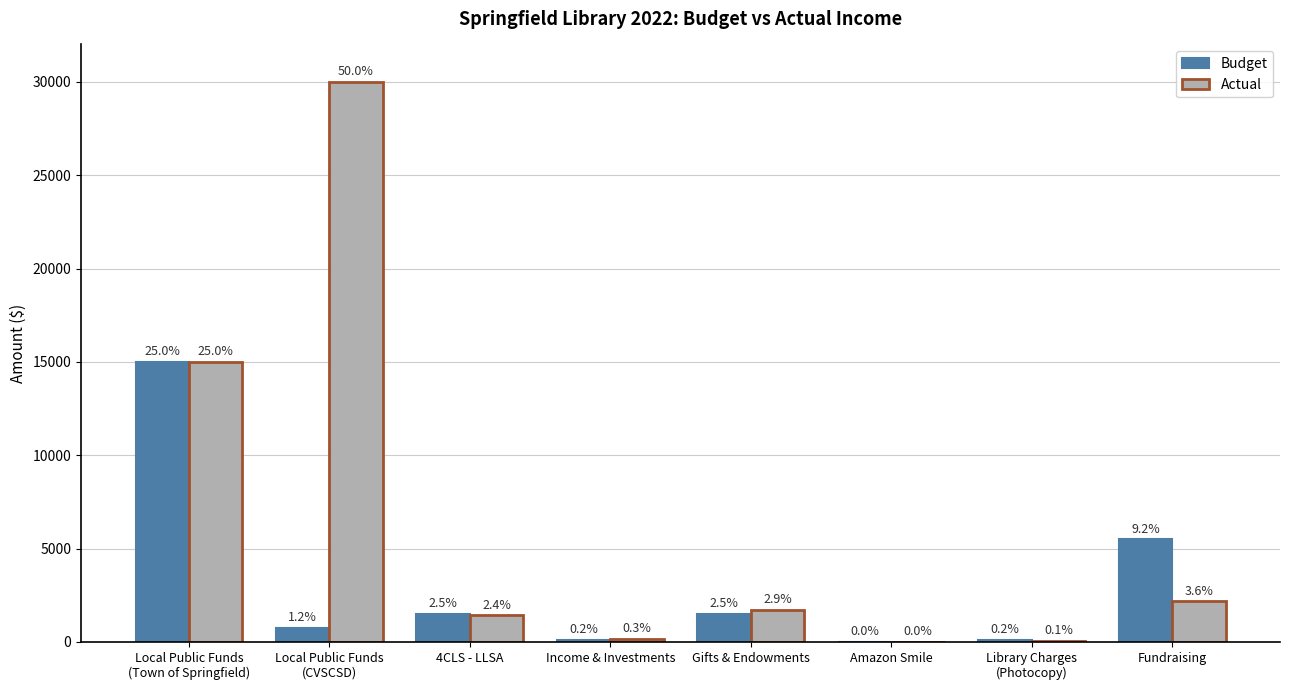

What are all the series names shown in the legend?

Budget, Actual